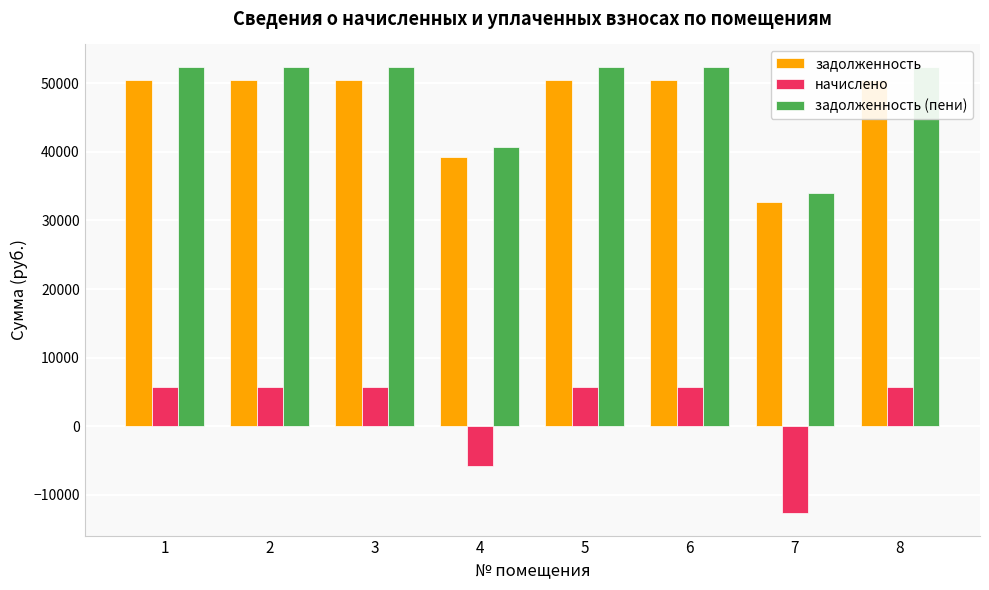

What is the spread (max minus min) of values at 8?

46617.1